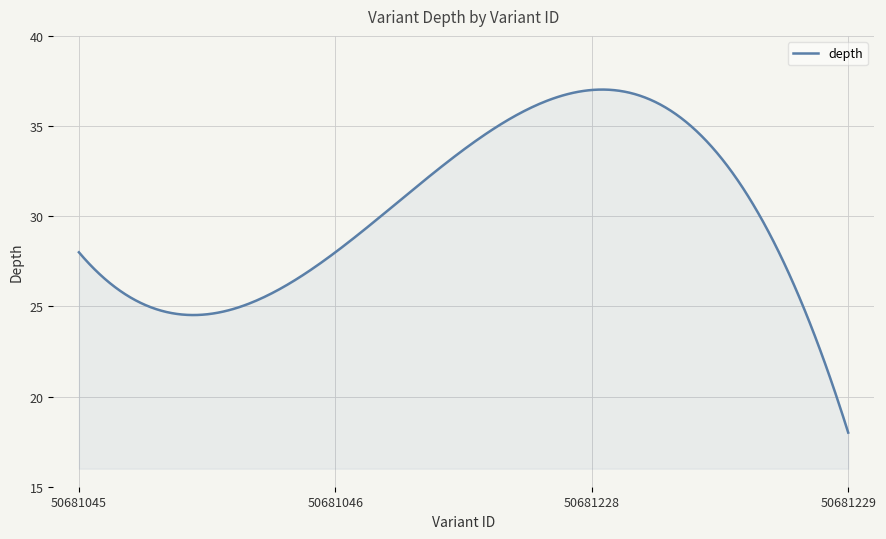

What is the smallest value displayed?

18.0